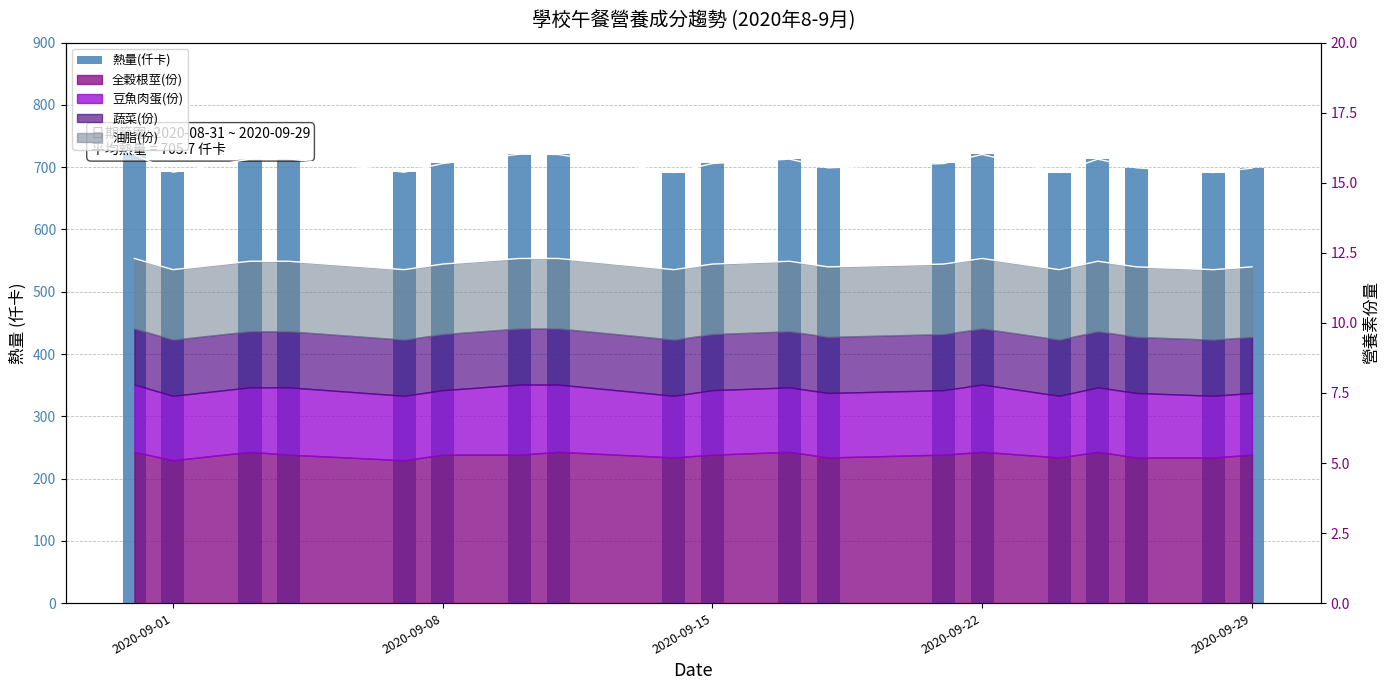

Does the chart contain stacked bars?

No